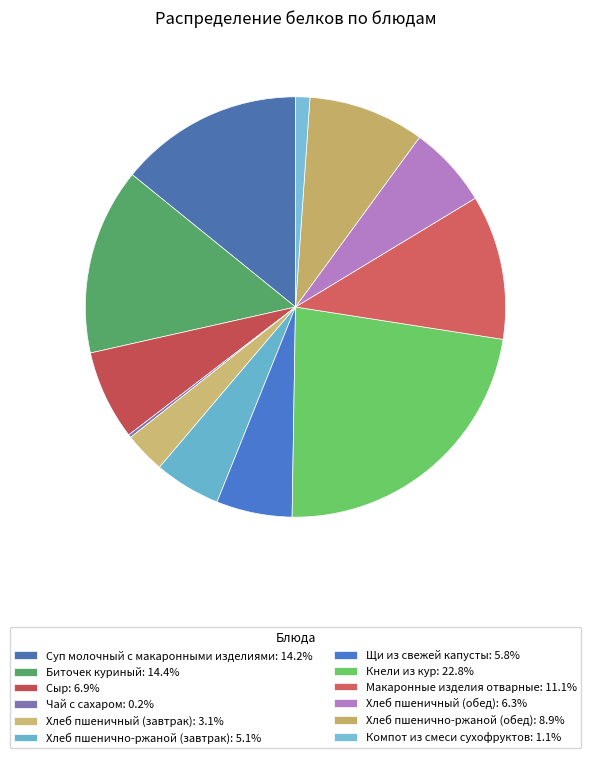

Is Хлеб пшеничный (завтрак) the majority of the pie?

No